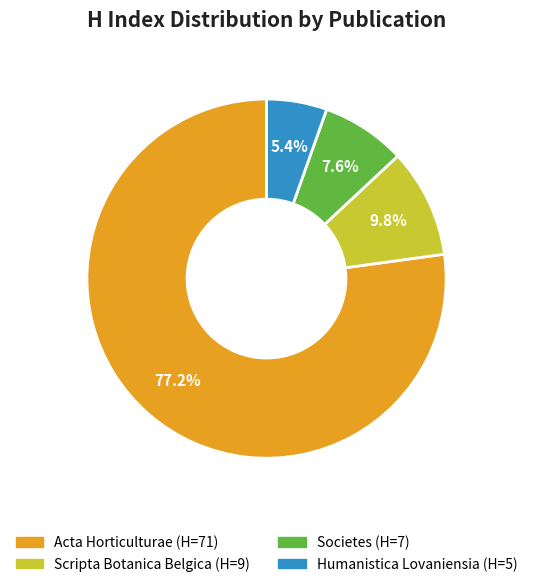

To the nearest percent, what portion does Societes represent?

8%